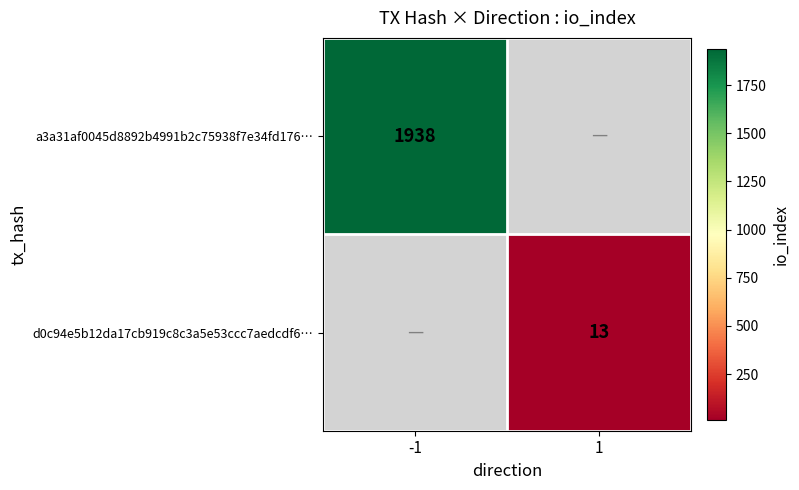

Which category has the highest value across all series?

-1